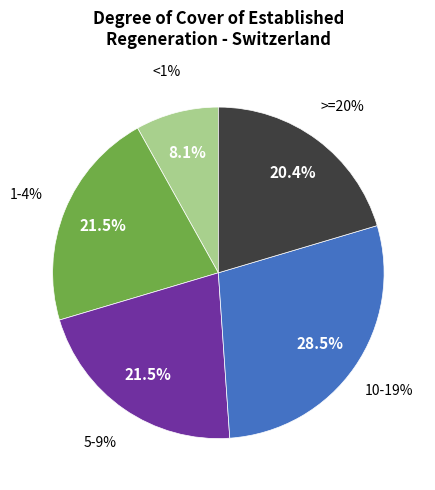

To the nearest percent, what is the difference between the largest and smallest slice percentages?

20%